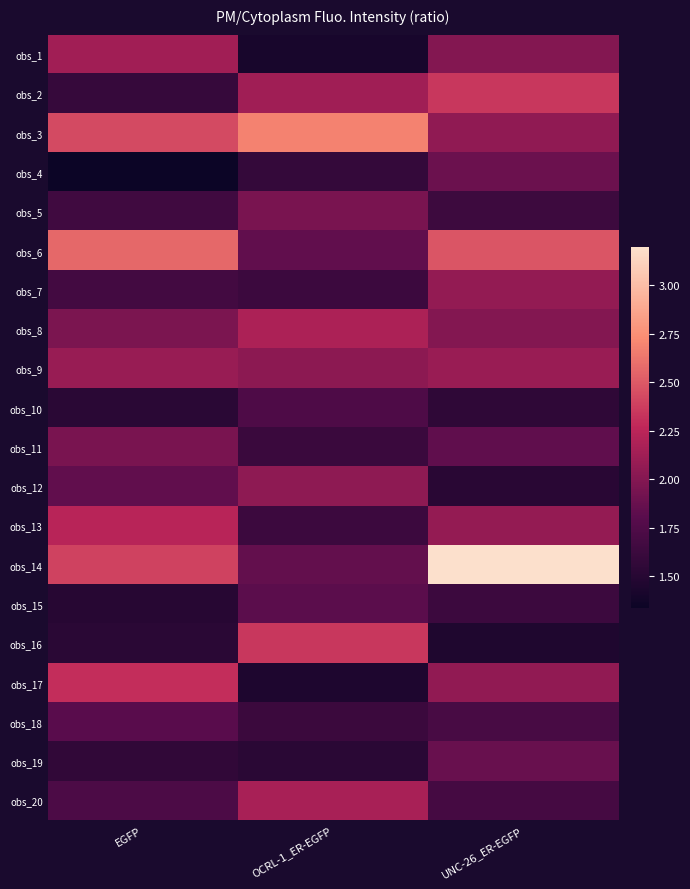

Between EGFP and OCRL-1_ER-EGFP, which is larger?

EGFP